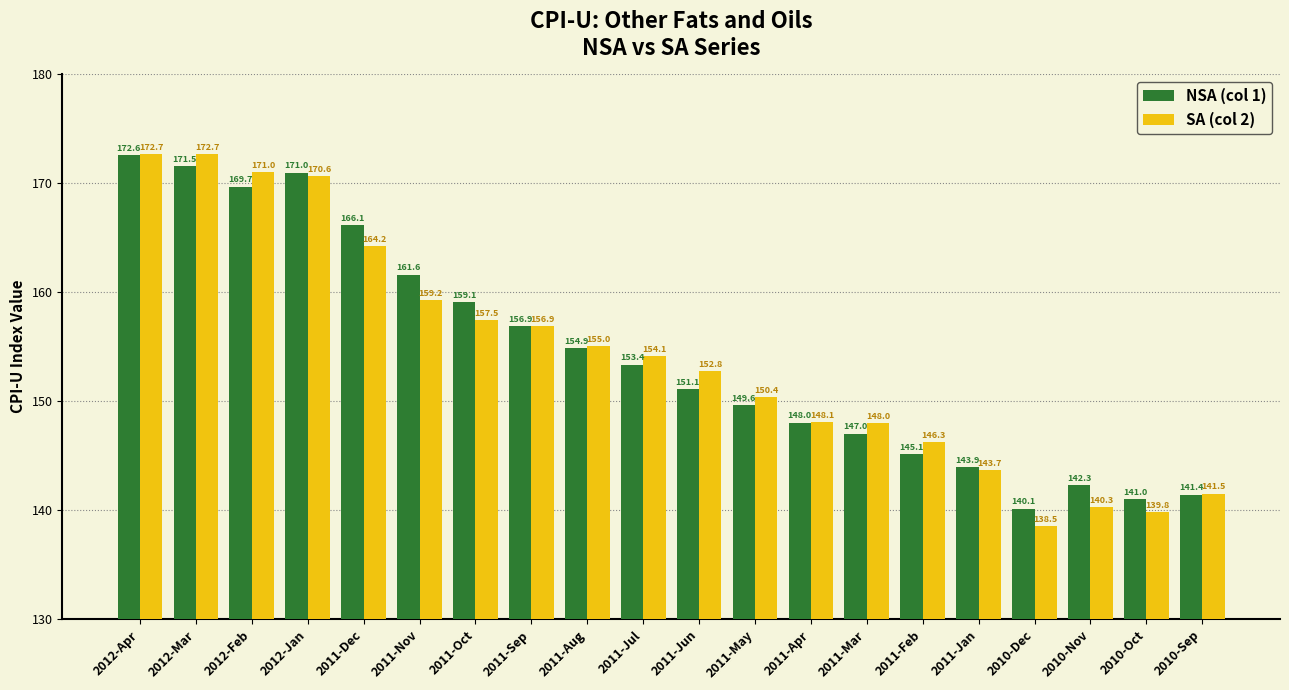

What is the value of the NSA (col 1) bar at the 11th from the left?

151.1